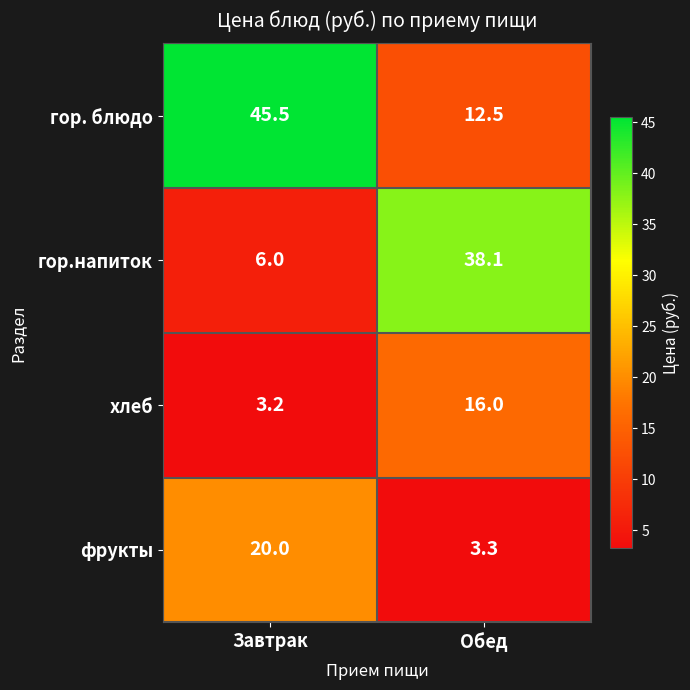

How many data points in фрукты are less than 20?

1